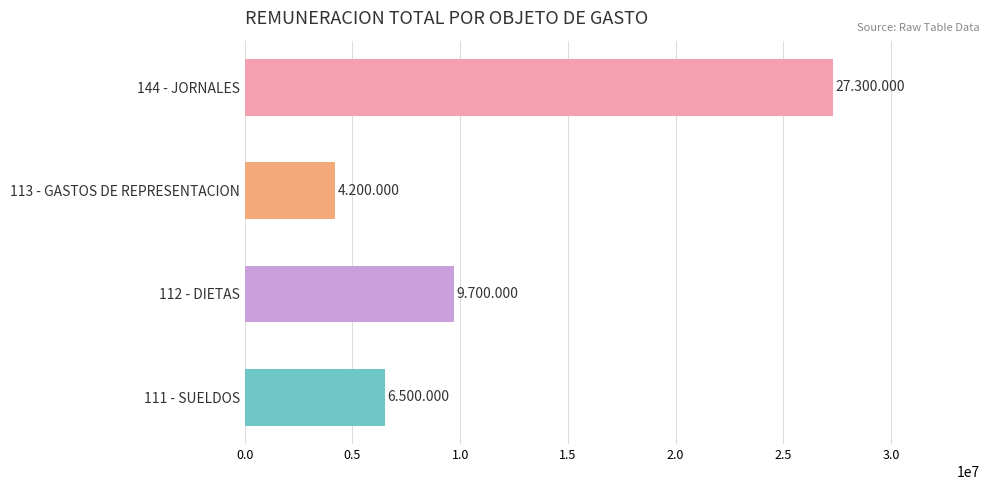

Which category has the lowest value across all series?

113 - GASTOS DE REPRESENTACION